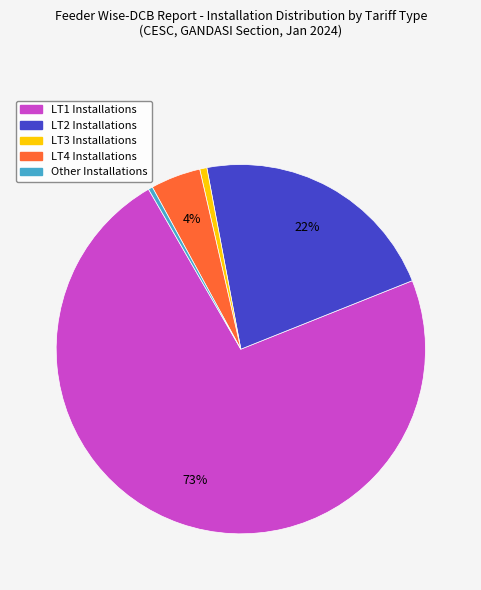

Is LT1 Installations the majority of the pie?

Yes